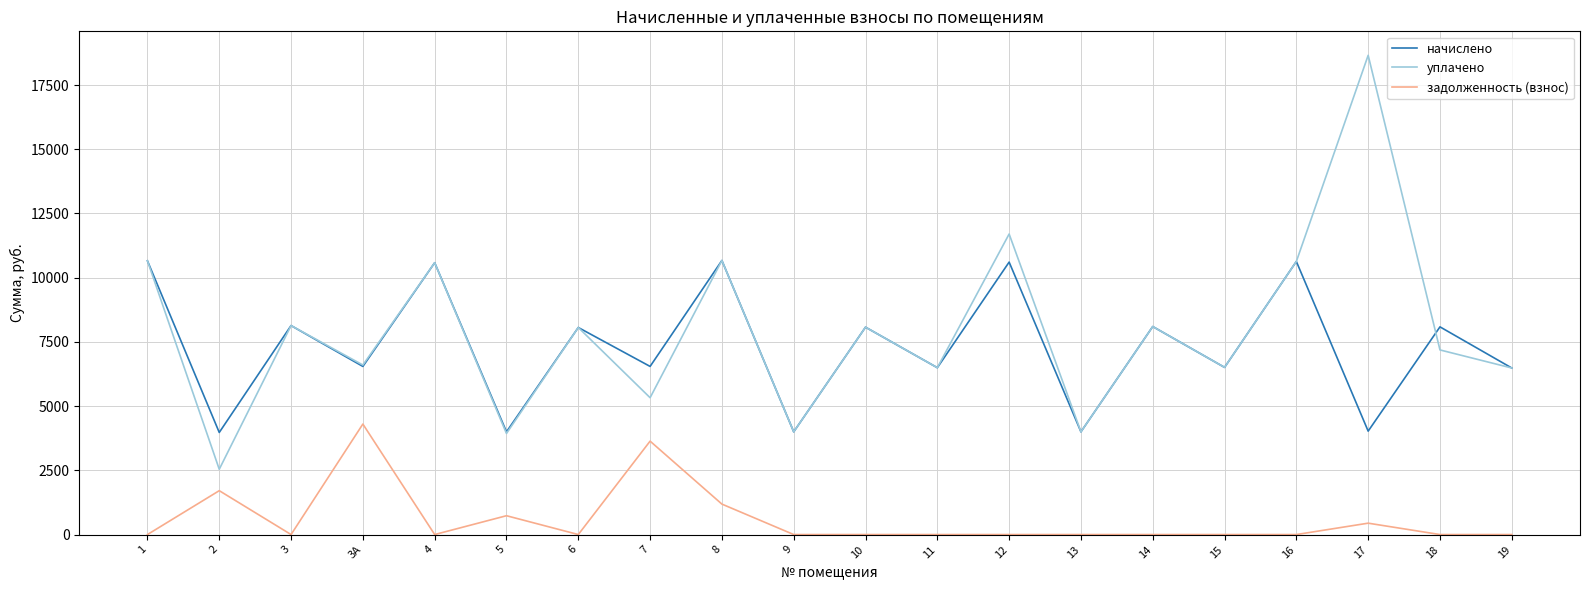

Rank the series by their maximum value, from lowest to highest.

задолженность (взнос), начислено, уплачено